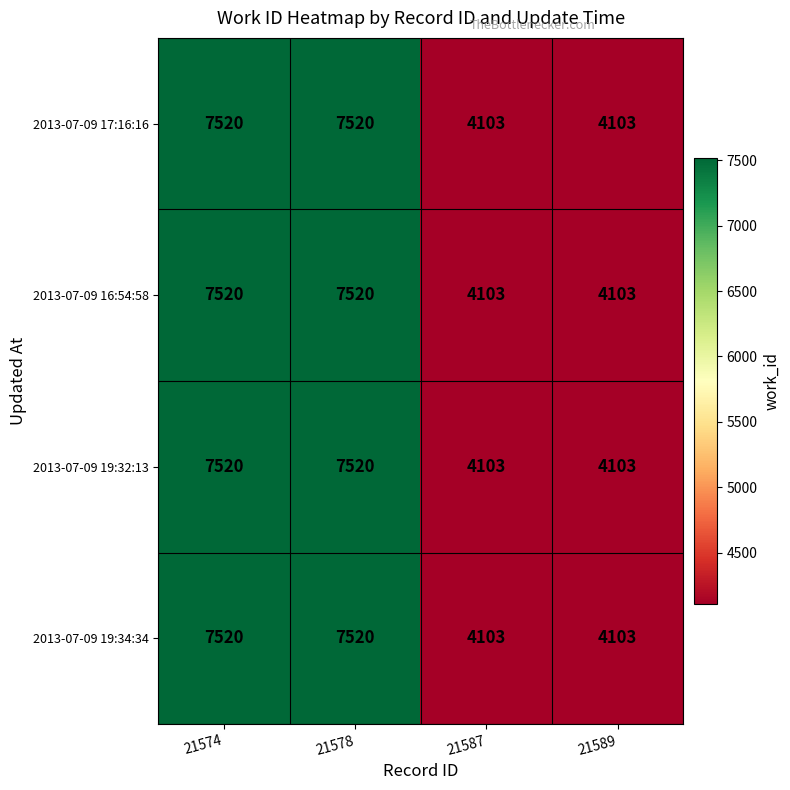

The value of 2013-07-09 16:54:58 at 21574 is 10157. True or false?

False